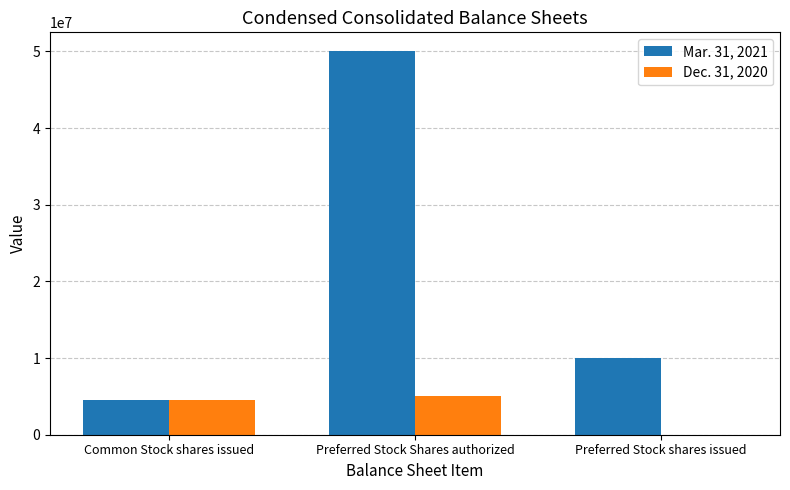

What is the sum of all Dec. 31, 2020 values?

9542126